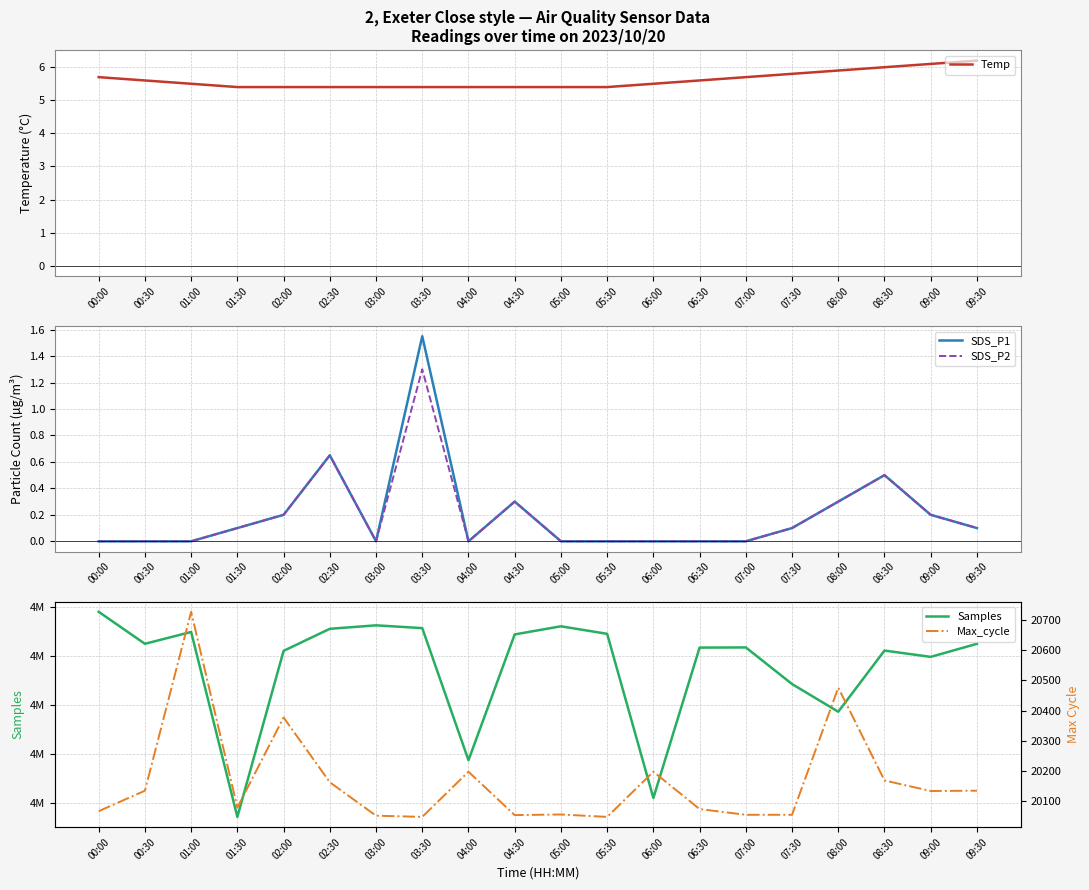

True or false: Max_cycle and SDS_P1 cross at least once.

False